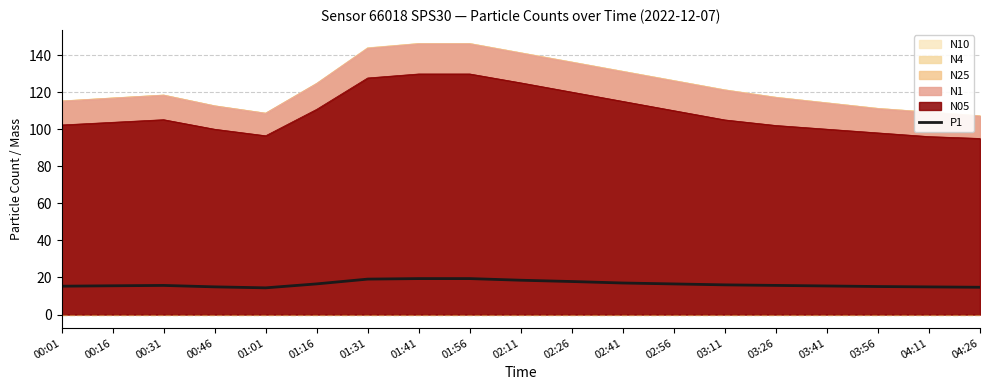

Reading left to right, what are all the values shown in this chart?

15.3	15.5	15.7	14.9	14.4	16.5	19.1	19.4	19.4	18.5	17.8	17.0	16.5	16.0	15.7	15.4	15.1	14.9	14.7